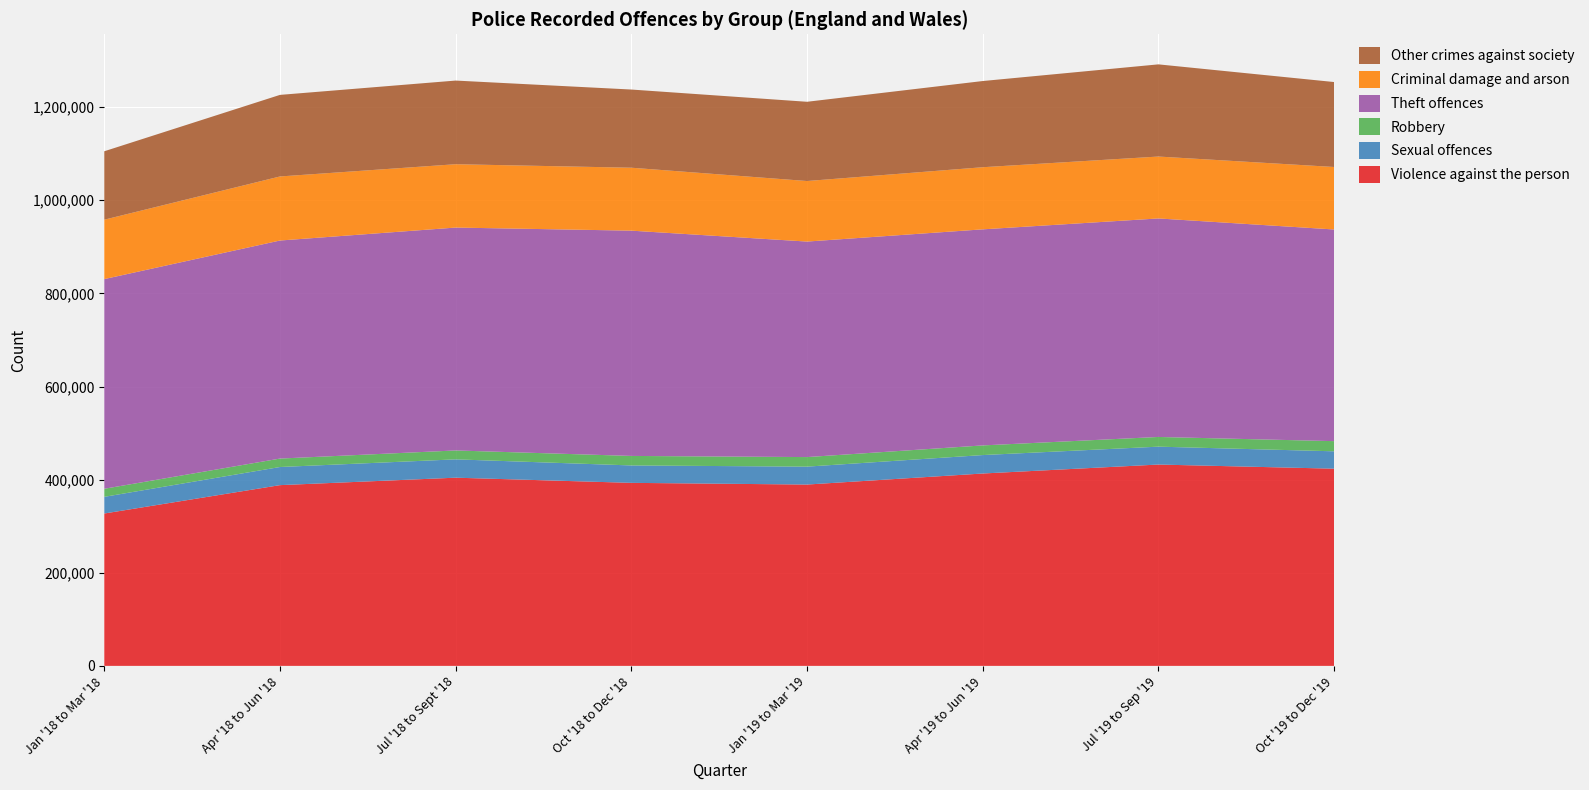

Reading left to right, extract all data points from this chart.

Violence against the person: 327236	388163	404173	393070	389425	413146	432405	423502
Sexual offences: 35794	38939	39361	37389	38472	39600	38405	37317
Robbery: 17335	18121	19127	20439	20532	20735	20834	21829
Theft offences: 450326	468301	478695	483817	462852	464044	469285	454594
Criminal damage and arson: 127586	137574	136048	135170	130024	133425	132955	134214
Other crimes against society: 146947	175194	179646	167893	170181	185097	197970	182441